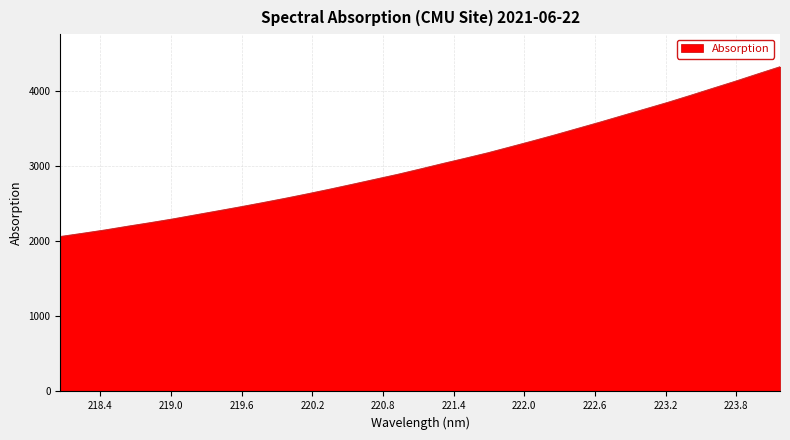

What is the minimum value shown in the chart?

2067.1